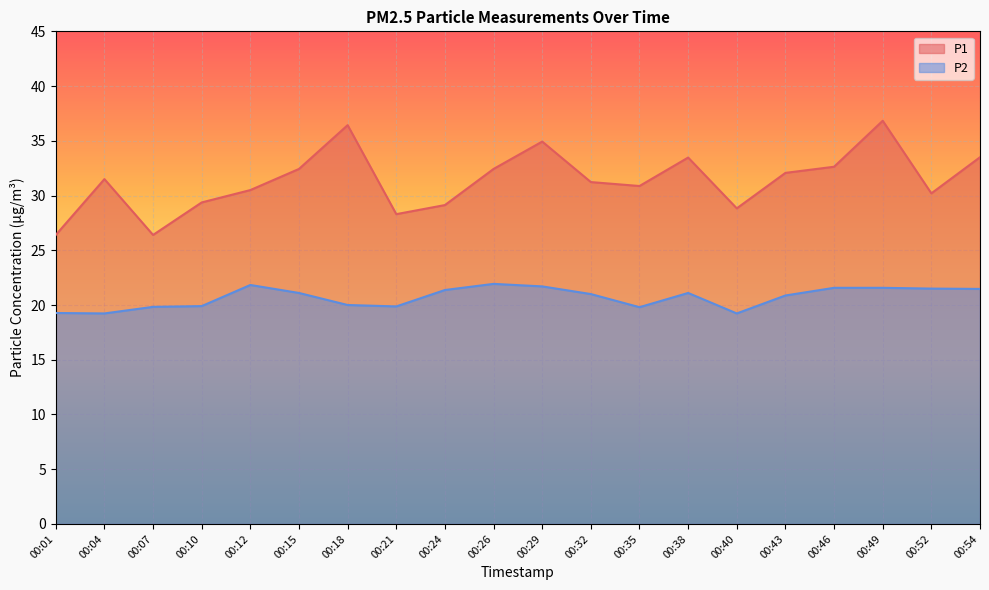

In P1, how many points are lower than both neighbors (excluding endpoints)?

5